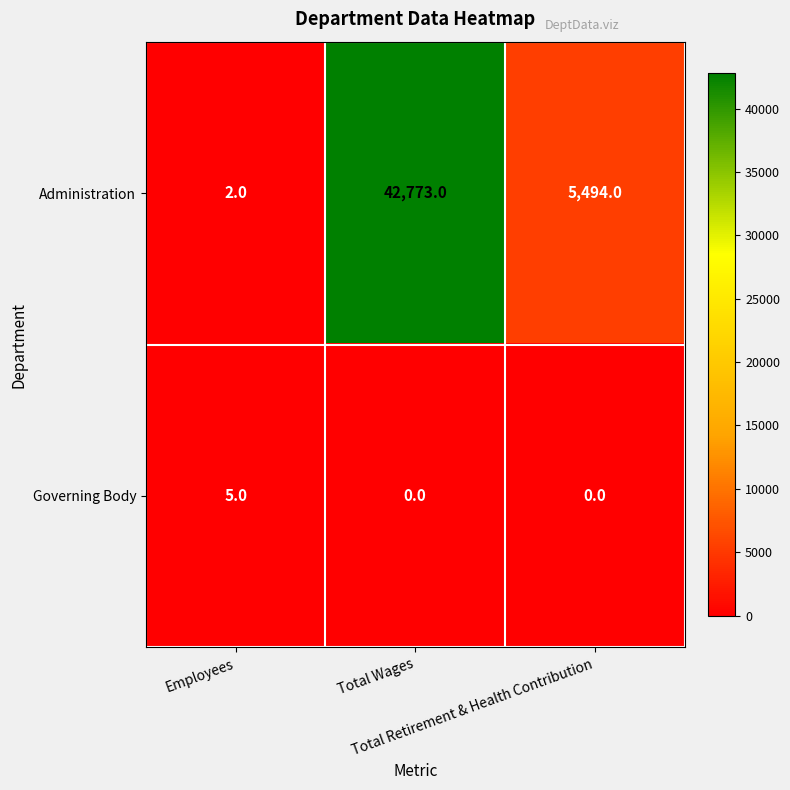

Rank the series by their maximum value, from lowest to highest.

Governing Body, Administration